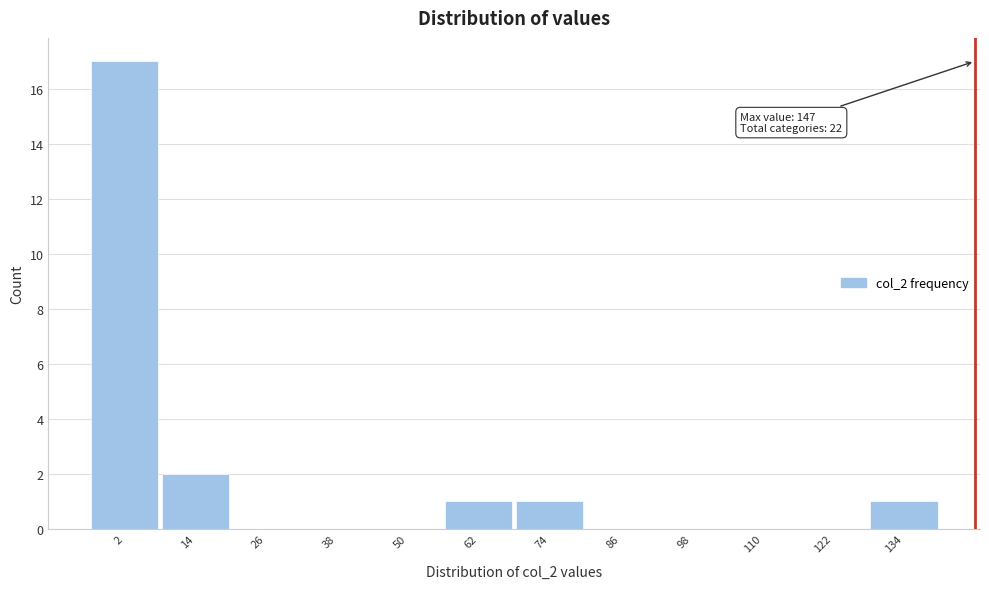

Reading right to left, what are all the values shown in this chart?

134=1	122=0	110=0	98=0	86=0	74=1	62=1	50=0	38=0	26=0	14=2	2=17